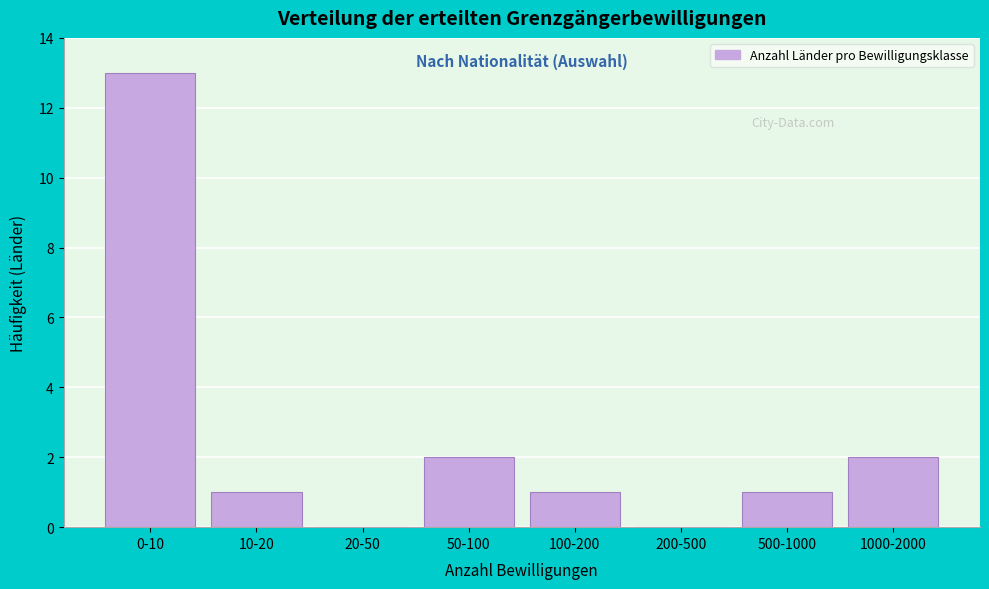

Reading left to right, what are all the values shown in this chart?

0-10=13	10-20=1	20-50=0	50-100=2	100-200=1	200-500=0	500-1000=1	1000-2000=2